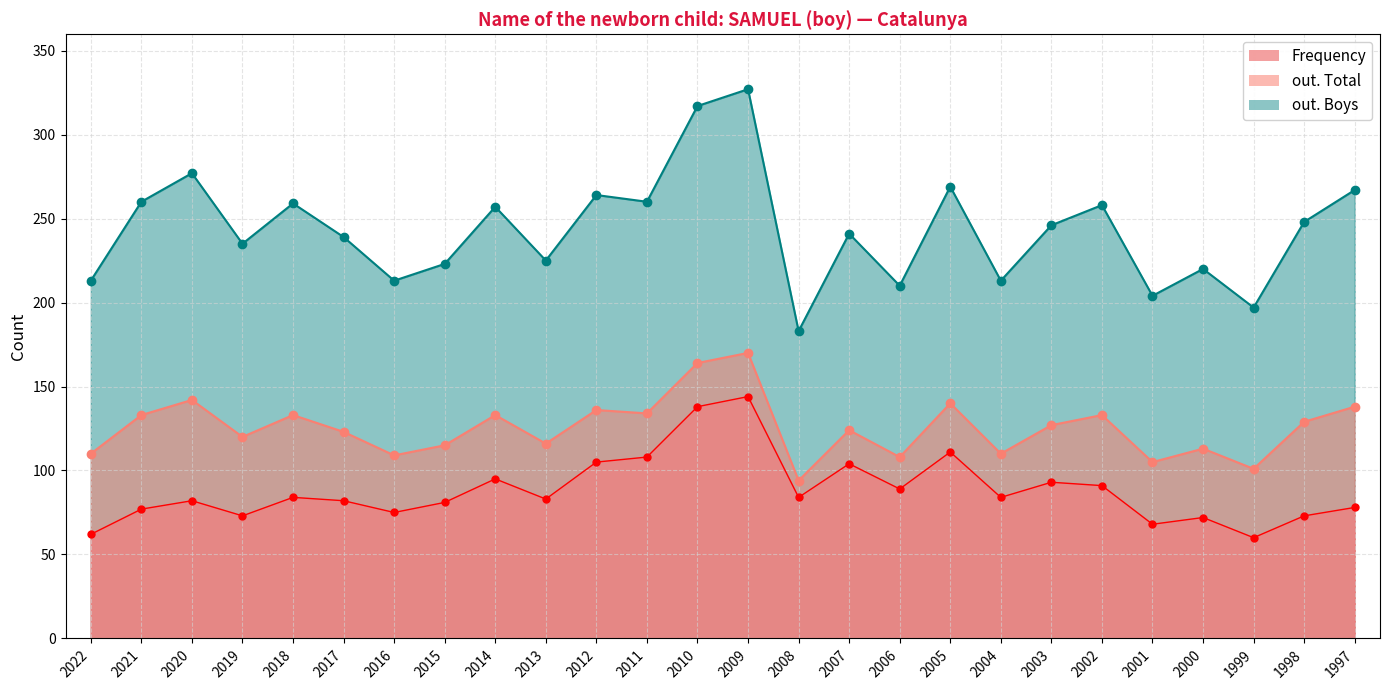

At 2009, list the series in order from largest to smallest.

out. Boys, out. Total, Frequency